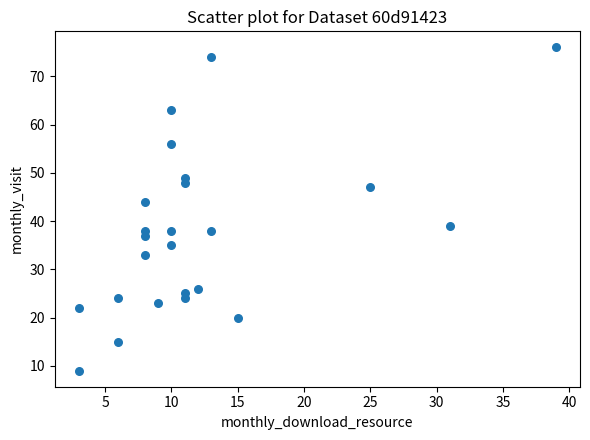

What Y value in the scatter plot is closest to 42?

44